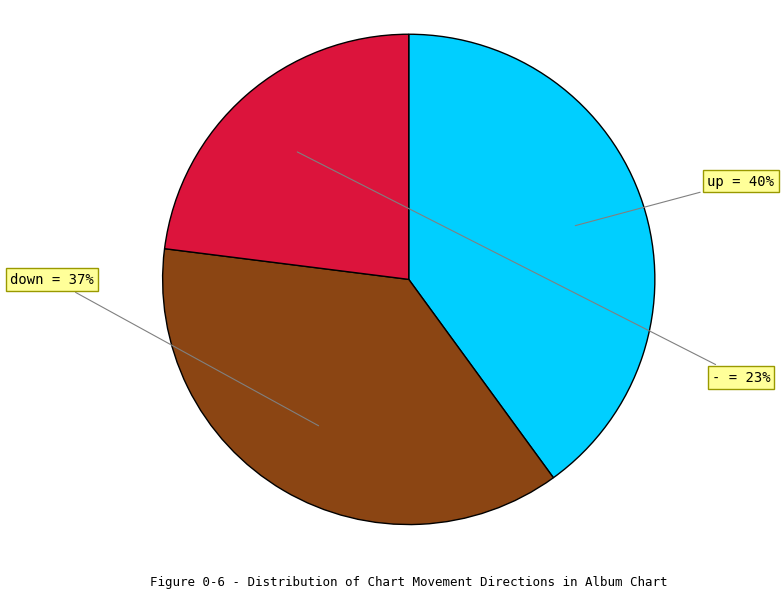

How many segments does this pie chart have?

3